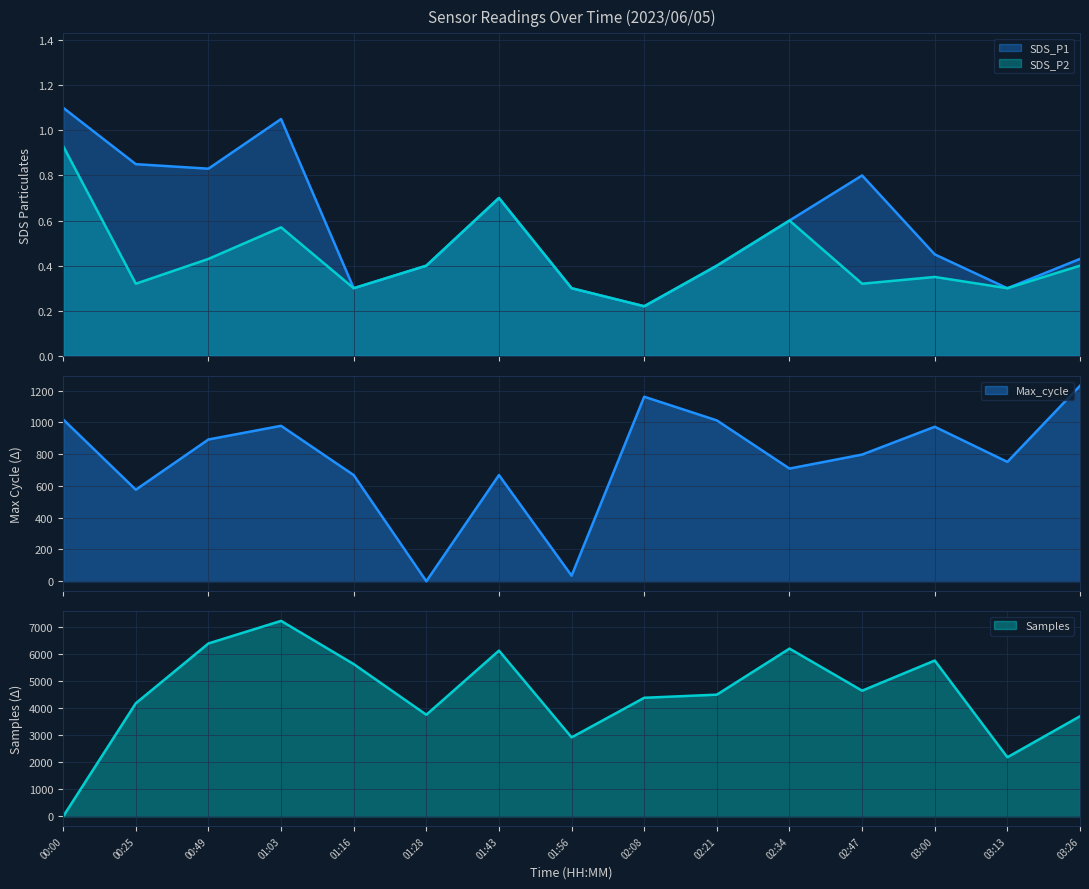

True or false: SDS_P1 and SDS_P2 cross at least once.

False